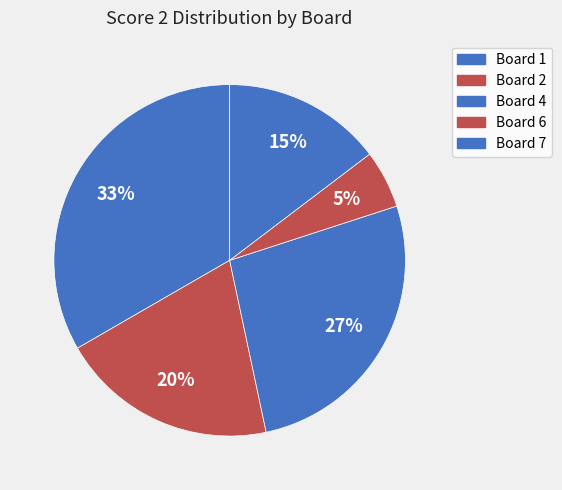

How many segments does this pie chart have?

5